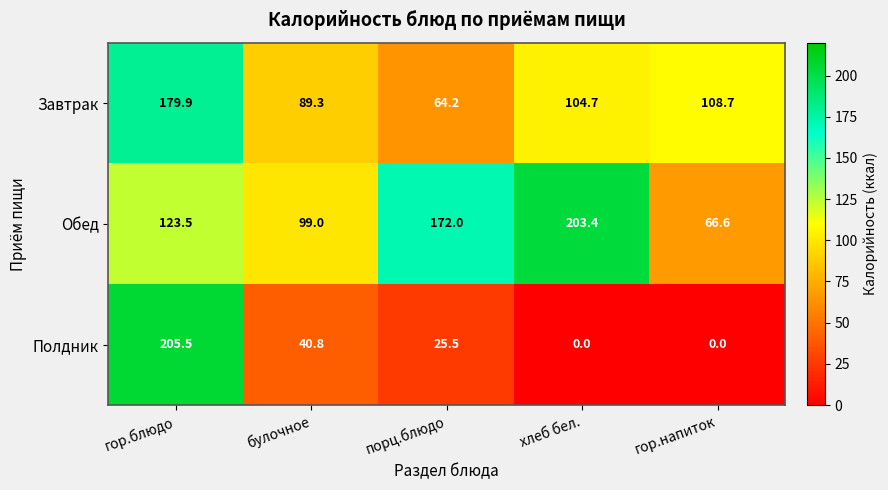

At булочное, list the series in order from largest to smallest.

Обед, Завтрак, Полдник